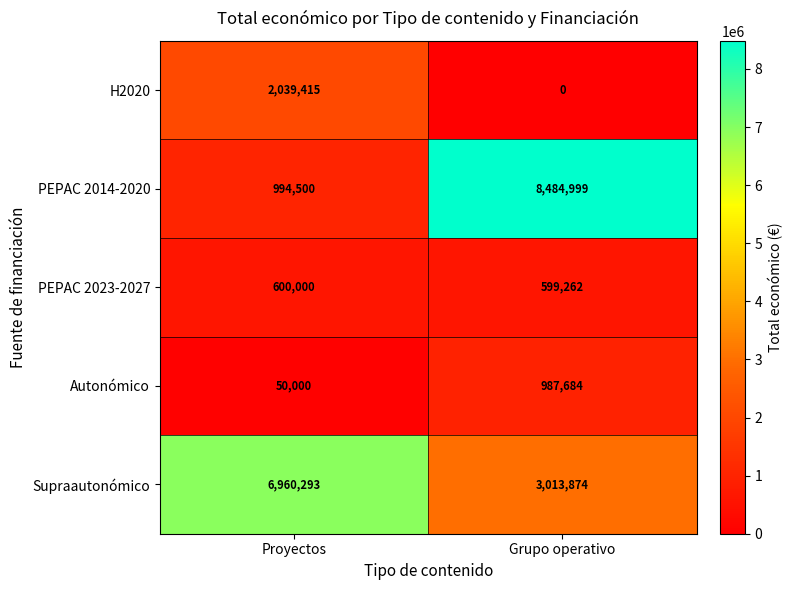

Reading left to right, what are all the values shown in this chart?

H2020: Proyectos=2039415	Grupo operativo=0
PEPAC 2014-2020: Proyectos=994500	Grupo operativo=8484999
PEPAC 2023-2027: Proyectos=600000	Grupo operativo=599262
Autonómico: Proyectos=50000	Grupo operativo=987684
Supraautonómico: Proyectos=6960293	Grupo operativo=3013874